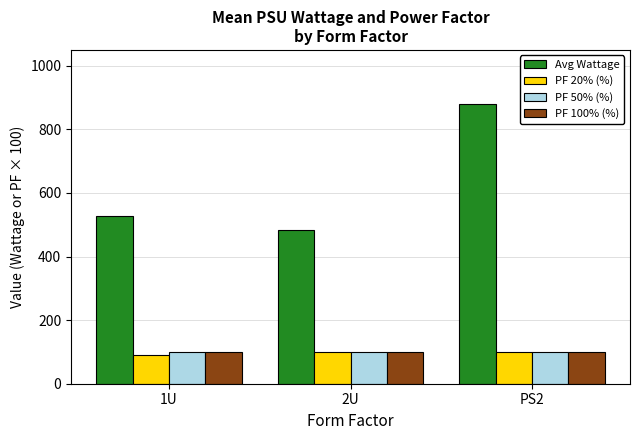

How many values in the PF 20% (%) series are below 98?

1